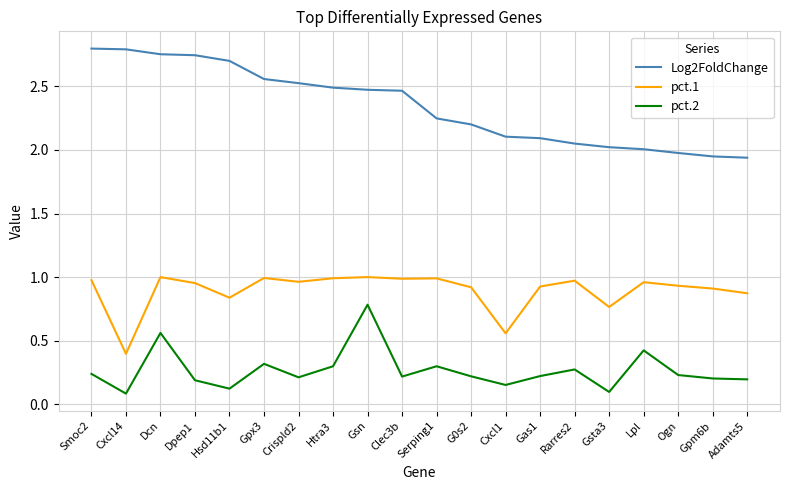

List the series in order of their peak value, lowest first.

pct.2, pct.1, Log2FoldChange